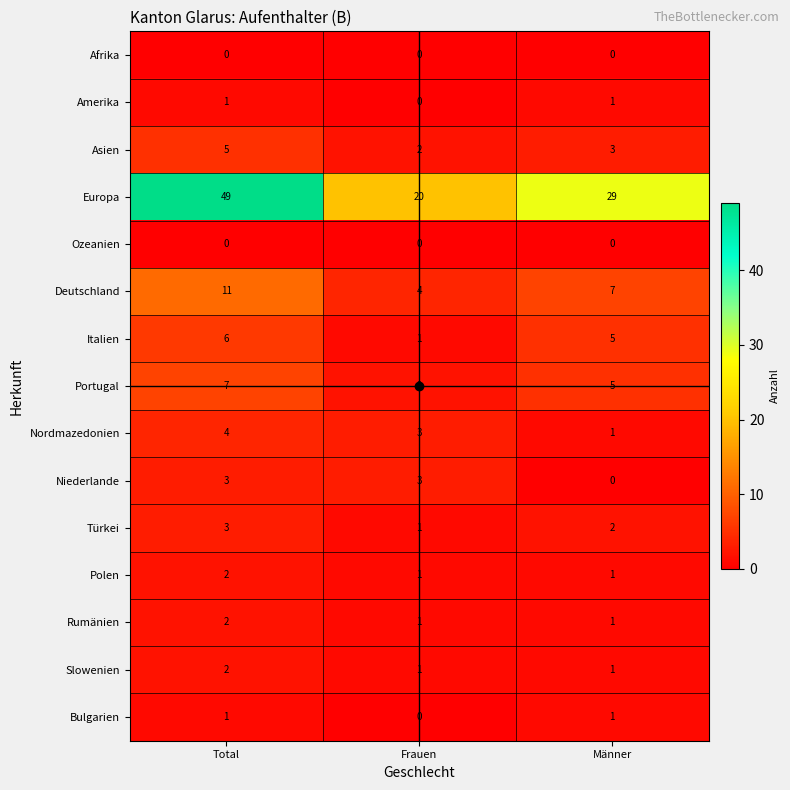

Which label corresponds to the largest value in the chart?

Total